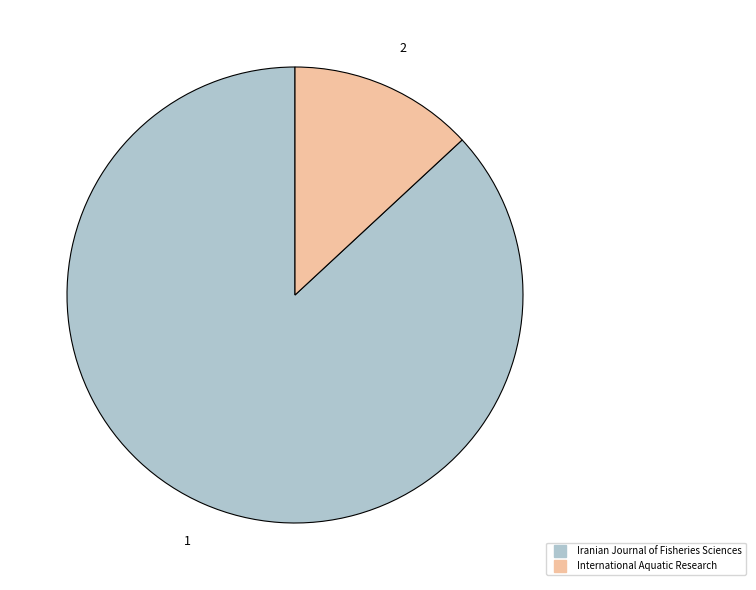

Which slice represents more than half of the pie?

Iranian Journal of Fisheries Sciences